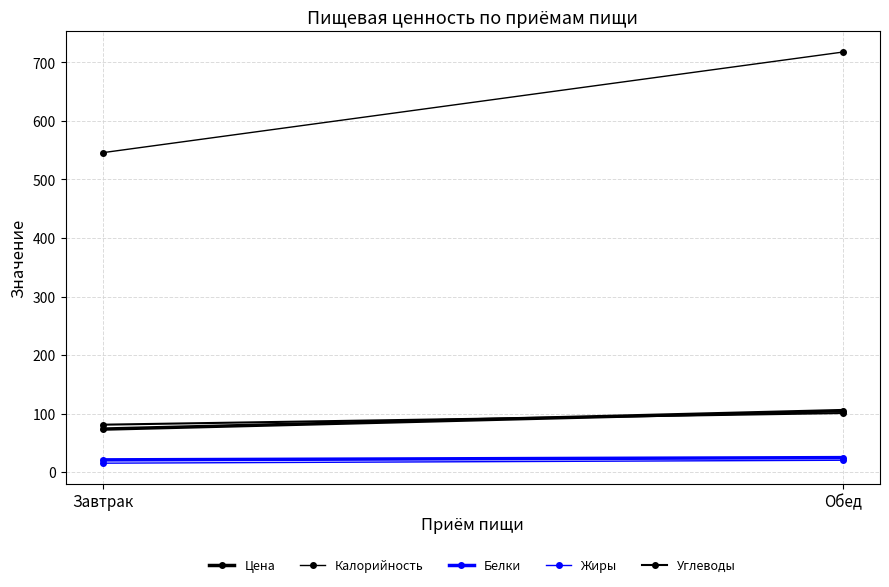

True or false: Белки has a value of 20.9 at Завтрак.

True